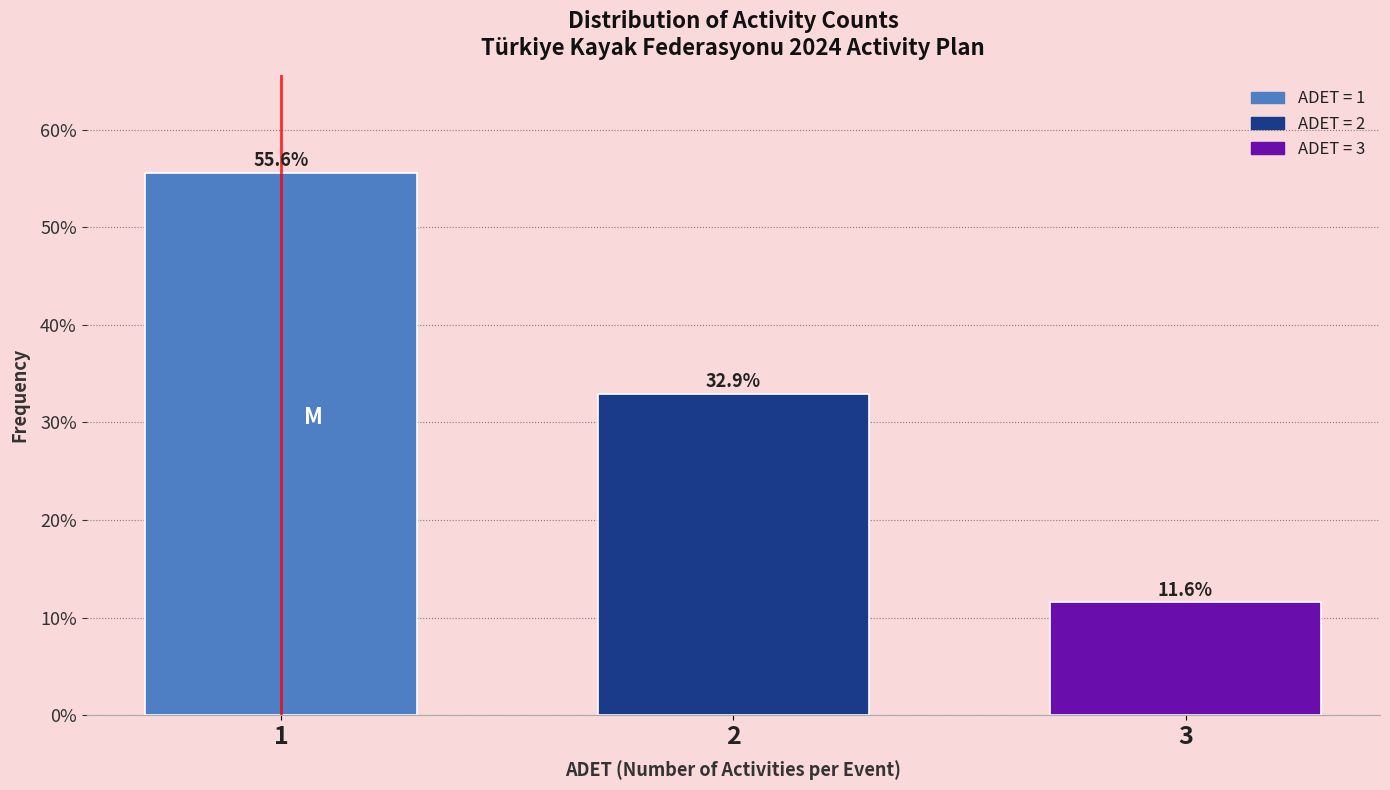

Reading left to right, list all the values displayed in this chart.

1=55.6	2=32.9	3=11.6